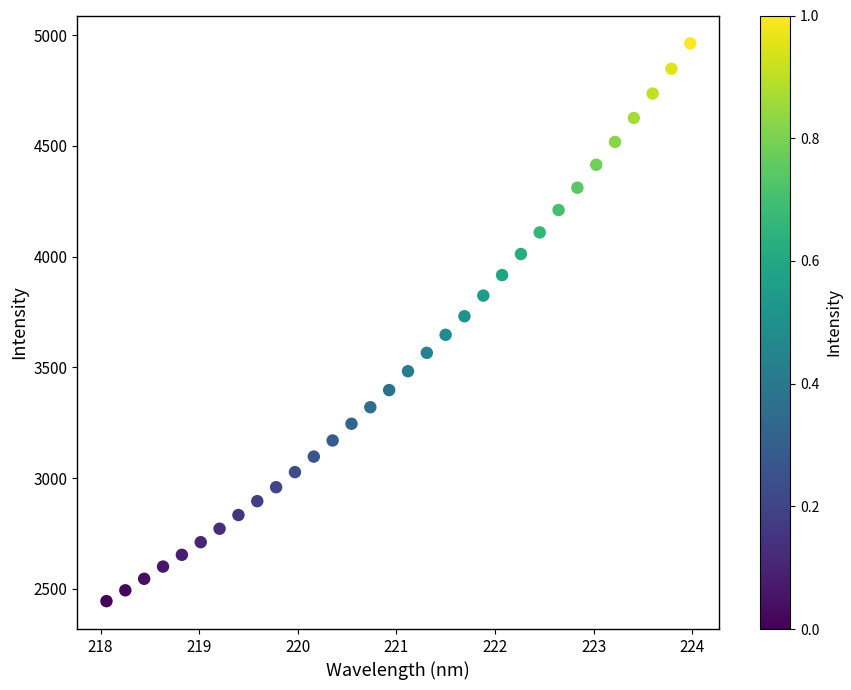

What is the range of X values (max minus min)?

5.9